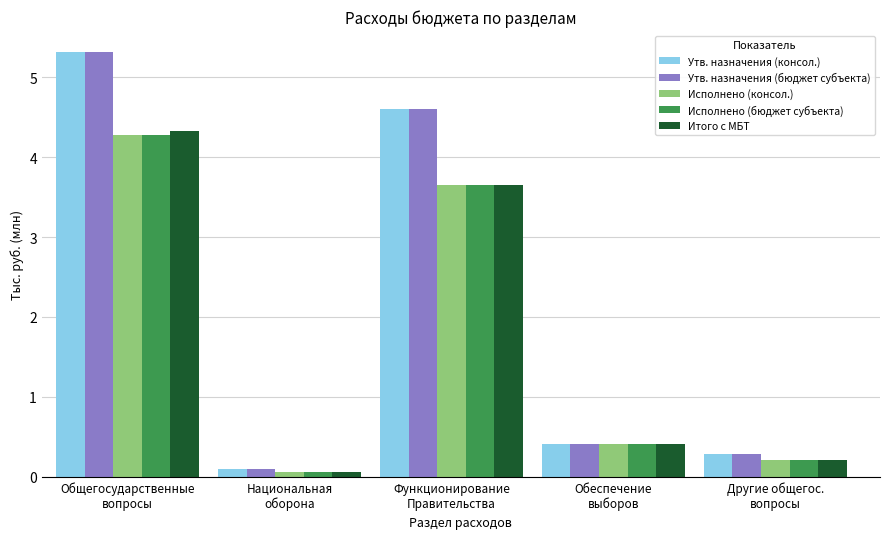

Rank the categories by Исполнено (бюджет субъекта) value from lowest to highest.

Национальная
оборона, Другие общегос.
вопросы, Обеспечение
выборов, Функционирование
Правительства, Общегосударственные
вопросы